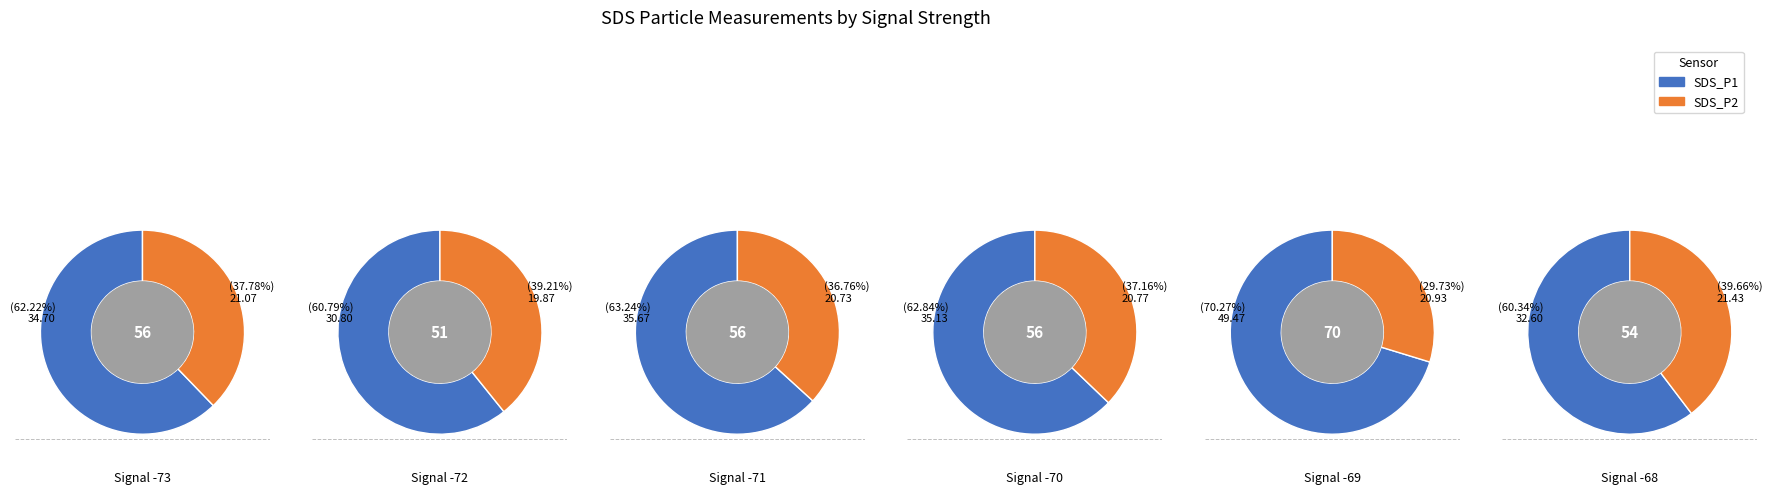

Does any single category account for the majority?

No